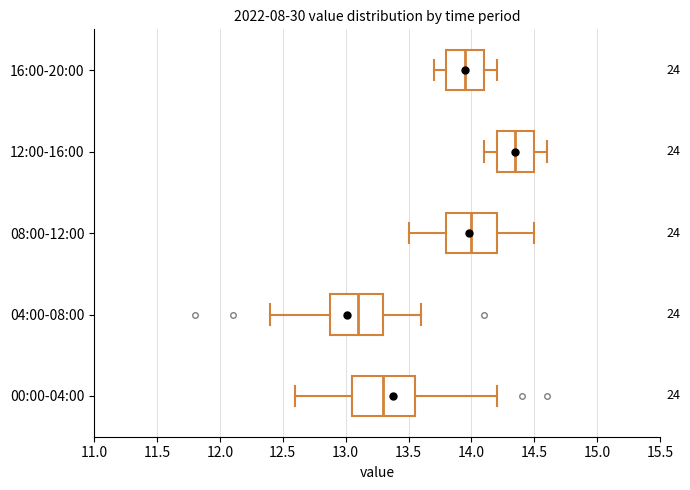

Comparing the boxes themselves (not the whiskers), which one is the widest?

00:00-04:00